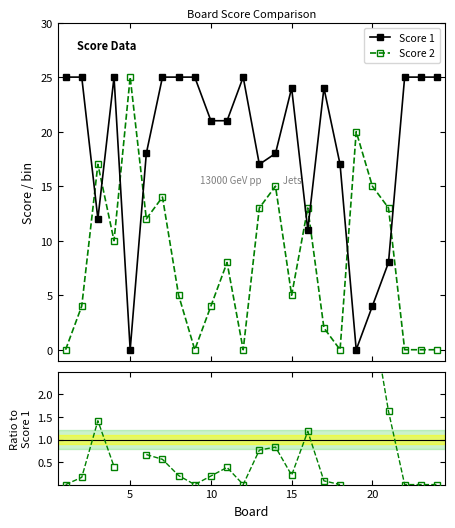

What is the highest value of the Score 1 series?

25